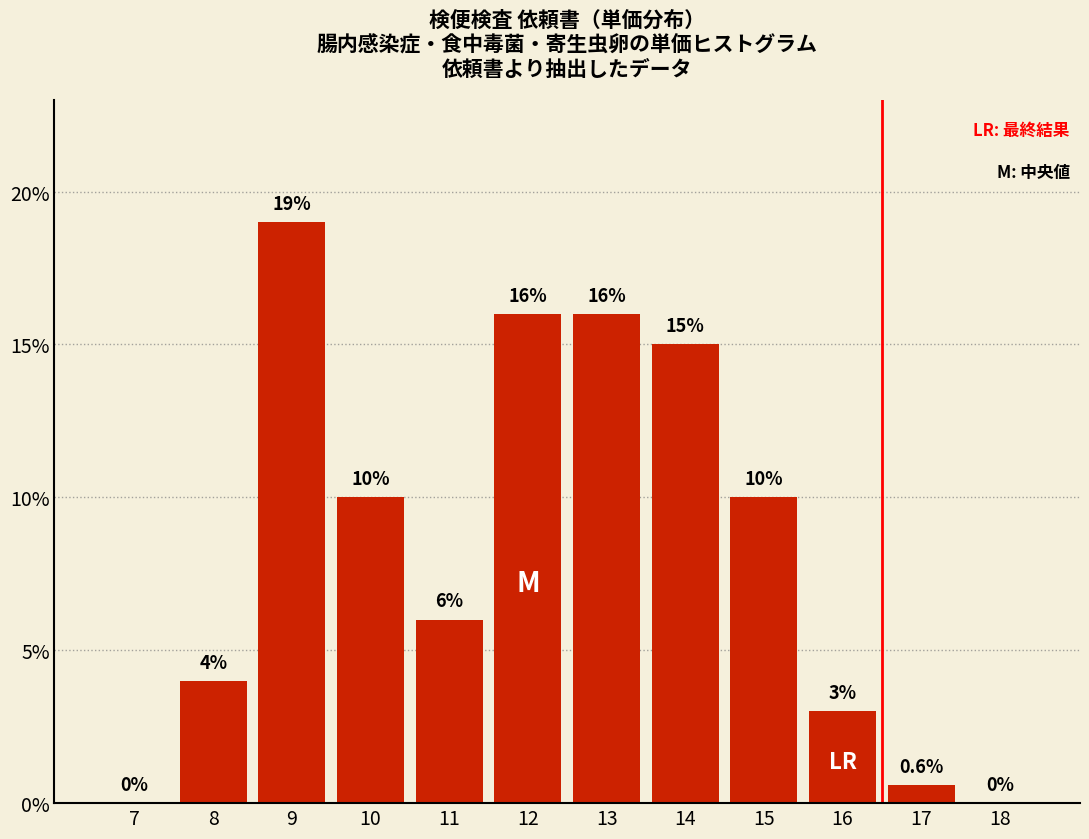

Are the bars horizontal?

No